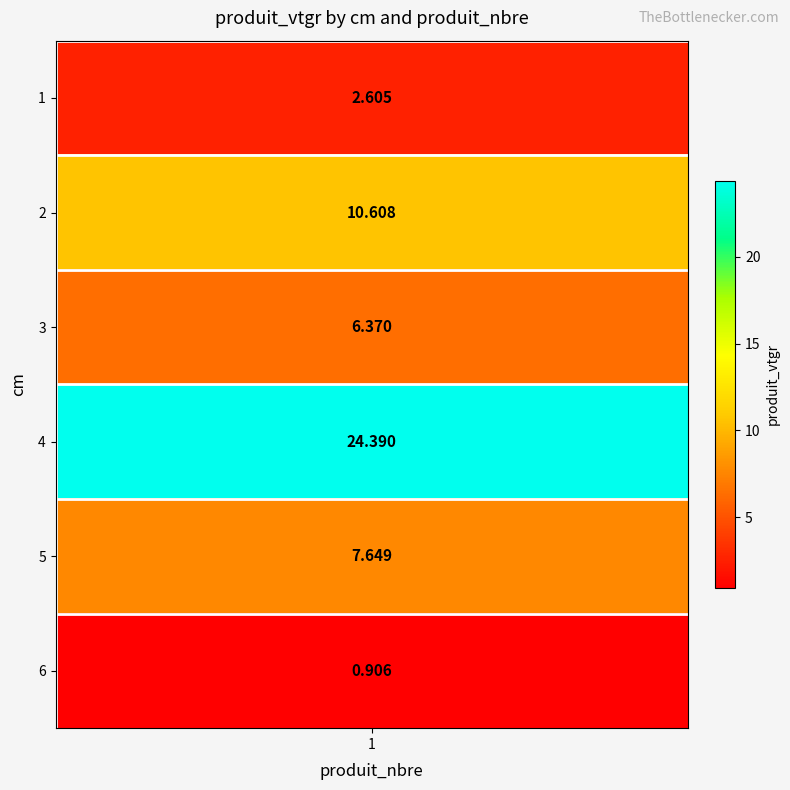

What is the ratio of the value at 6 to the value at 1?

0.3